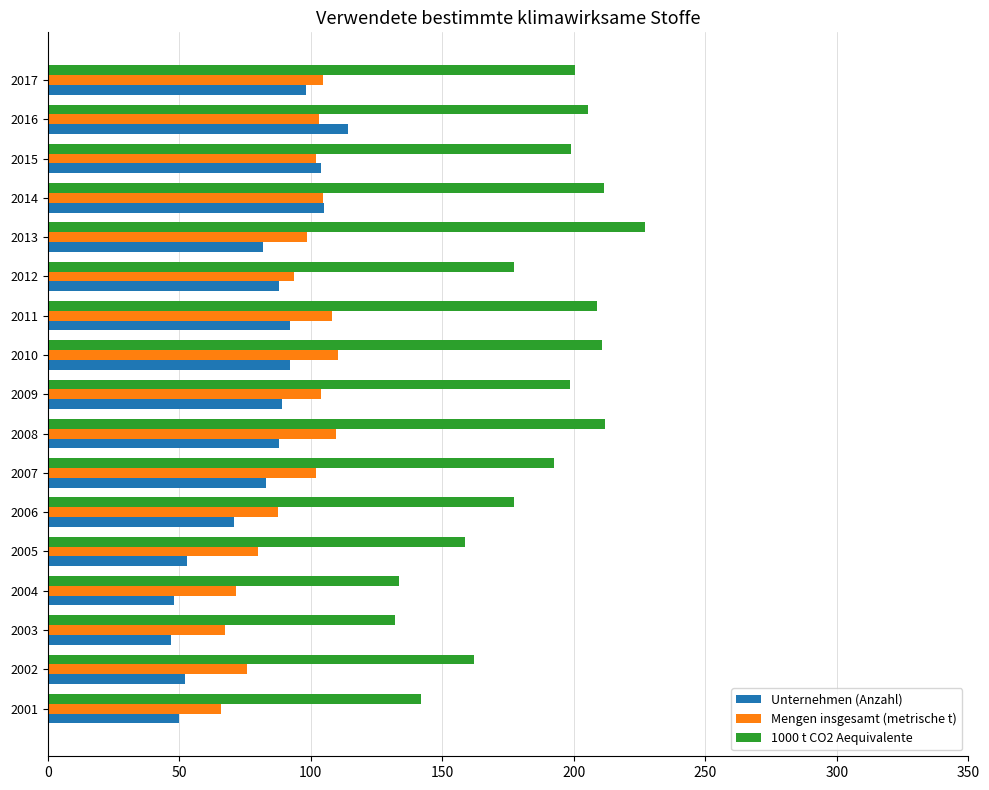

The Mengen insgesamt (metrische t) series shows 156.2 at 2006. True or false?

False